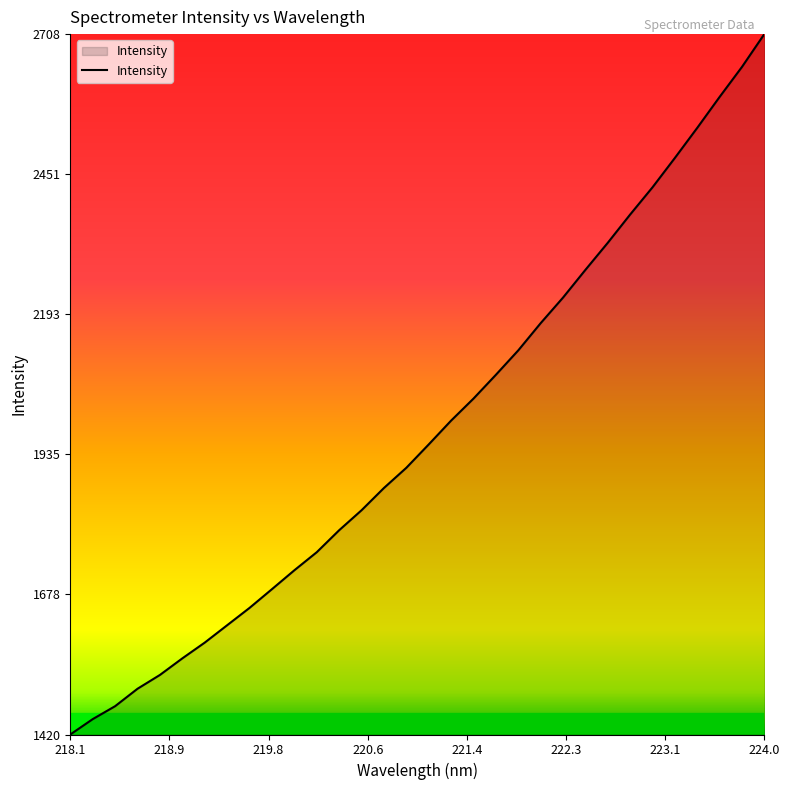

What is the greatest value displayed?

2708.3